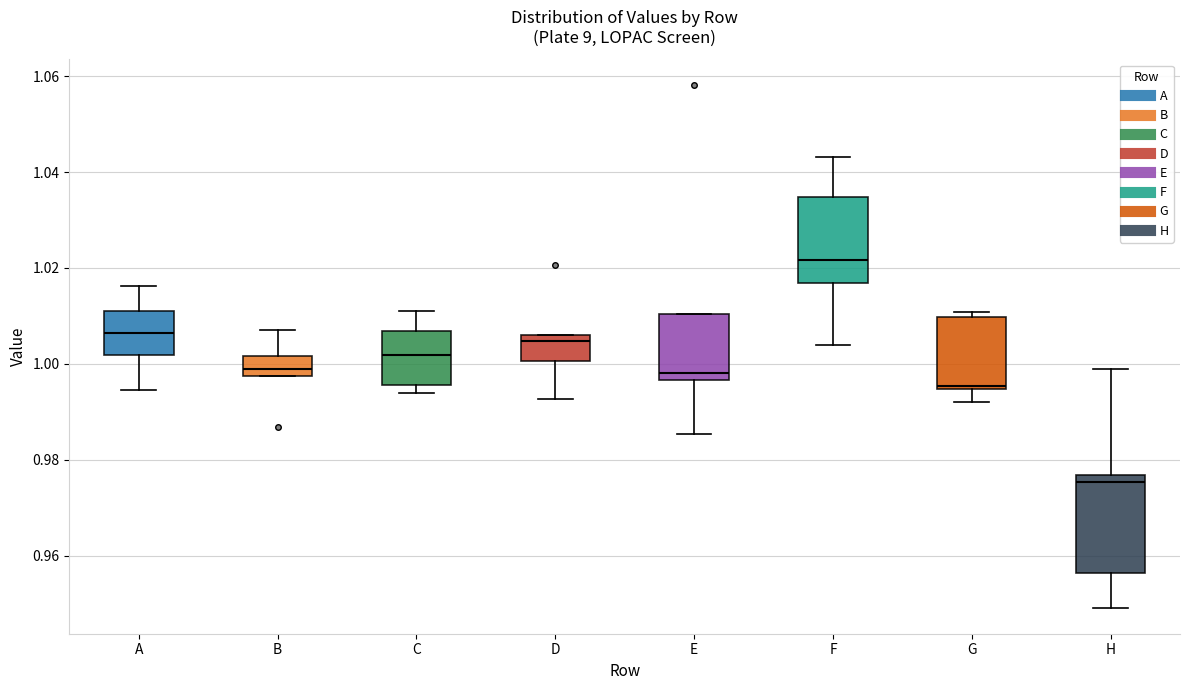

Which box's median line is the highest?

F